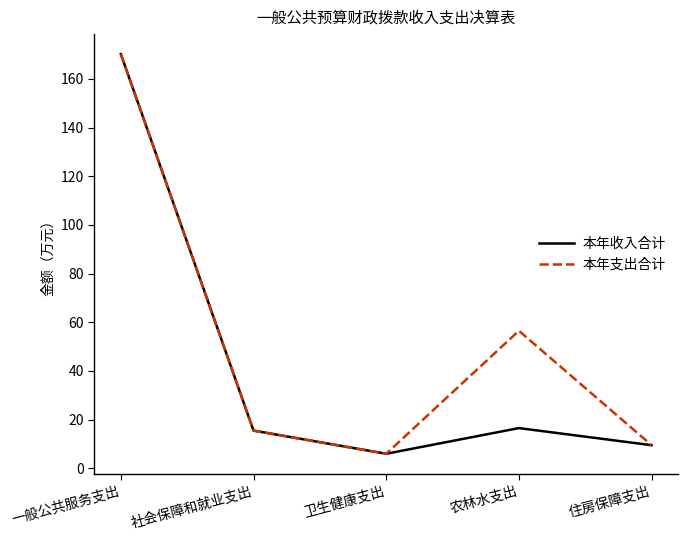

Which series has the widest spread of values?

本年收入合计